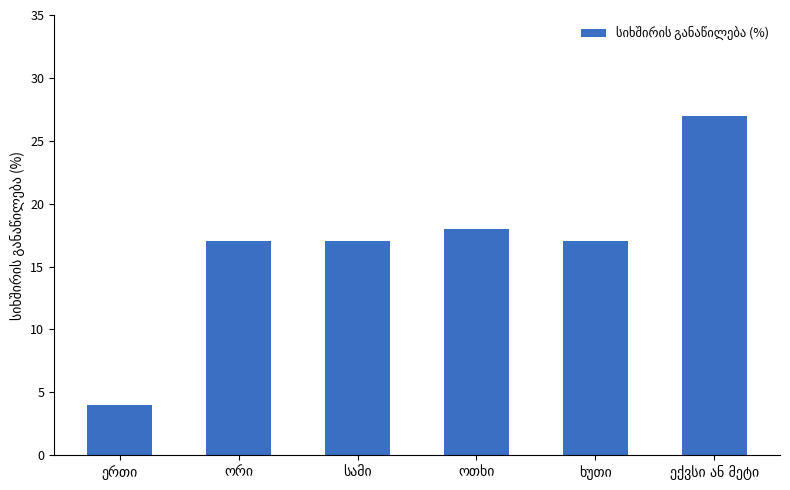

What is the sum of all values?

100